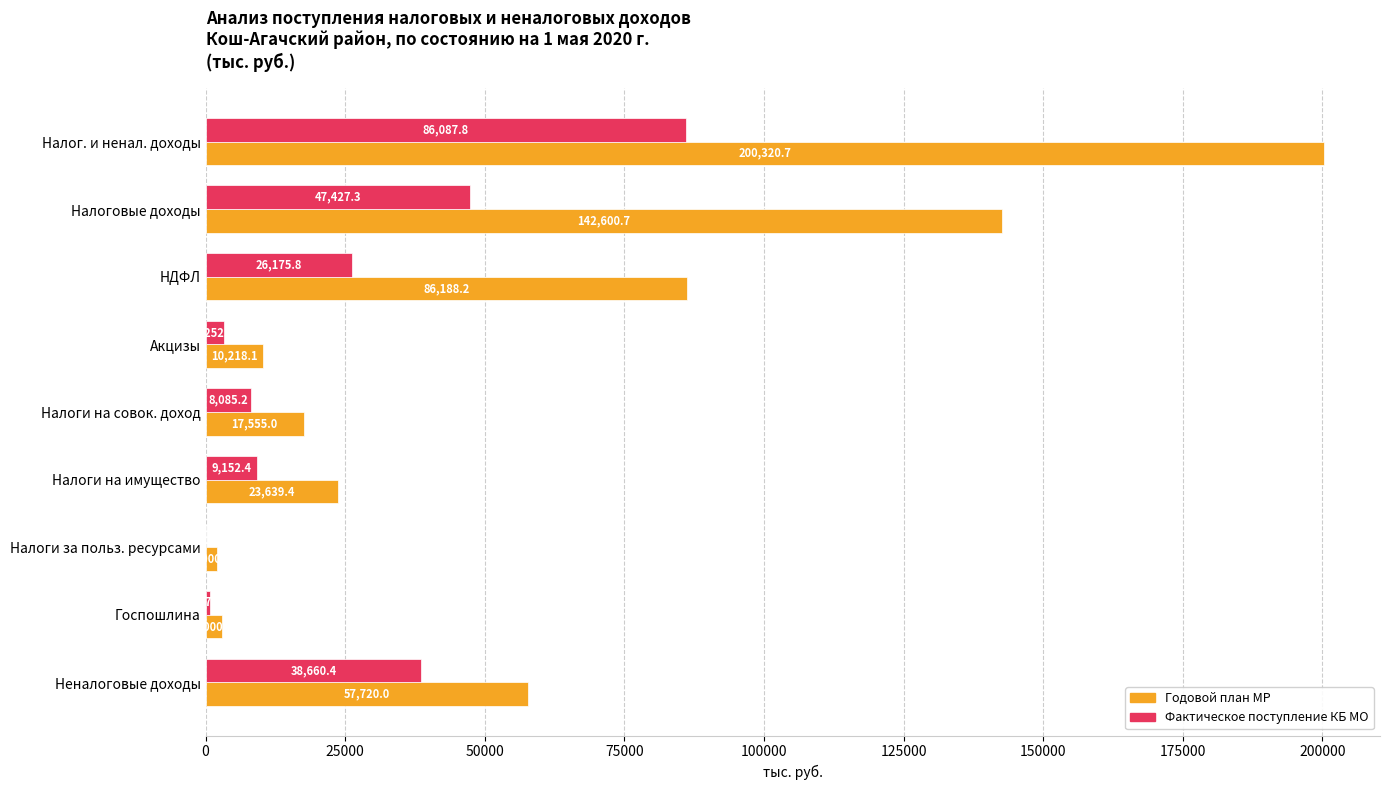

Read the Годовой план МР value at НДФЛ.

86188.2